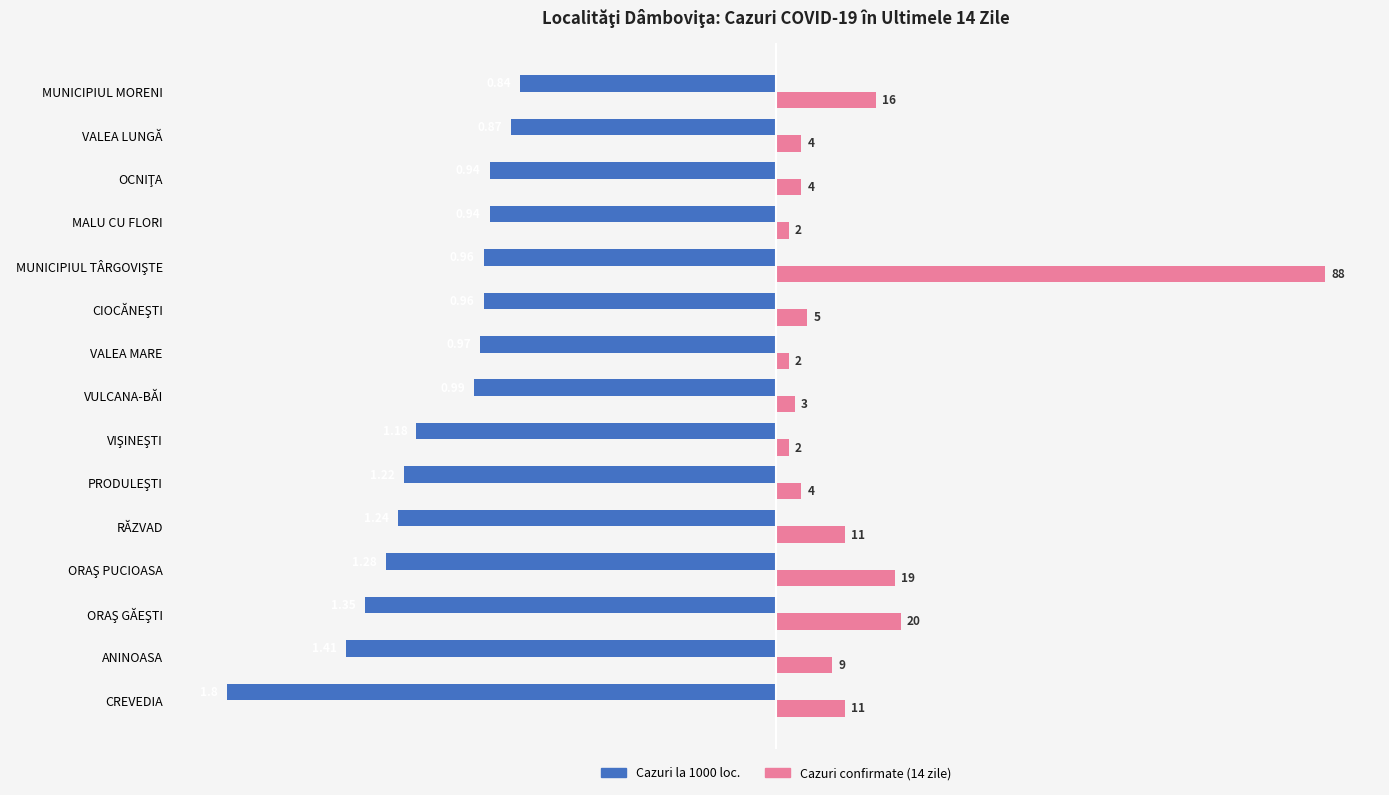

What is the value of the Cazuri la 1000 loc. (stânga) bar at the 4th from the left?

-1.3